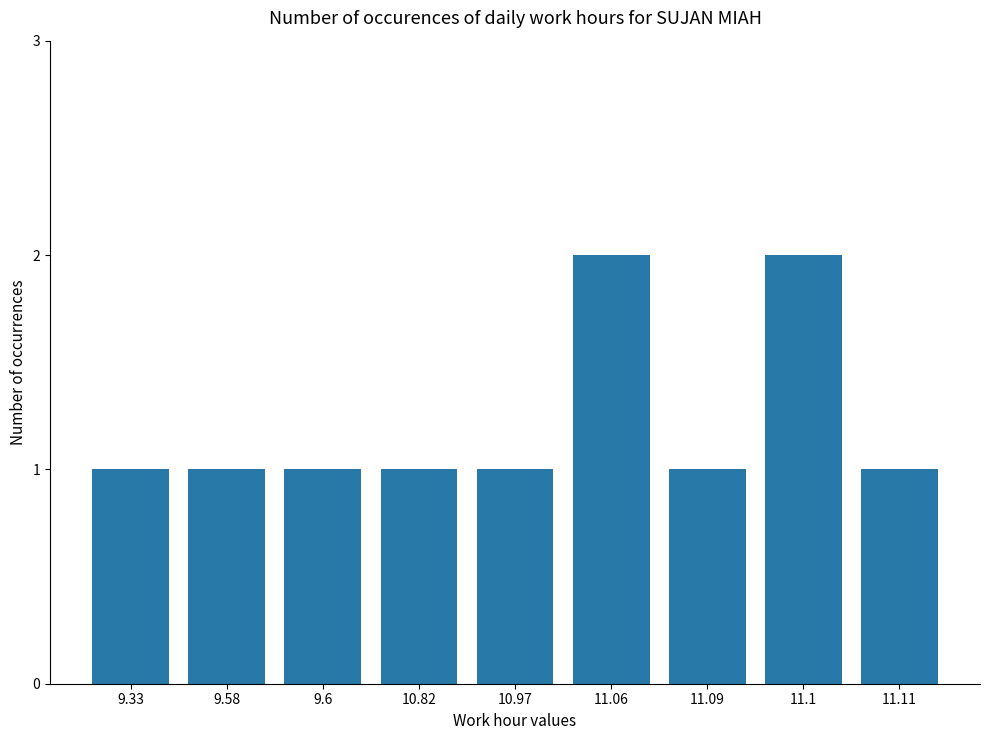

What is the approximate value at 9.6?

1